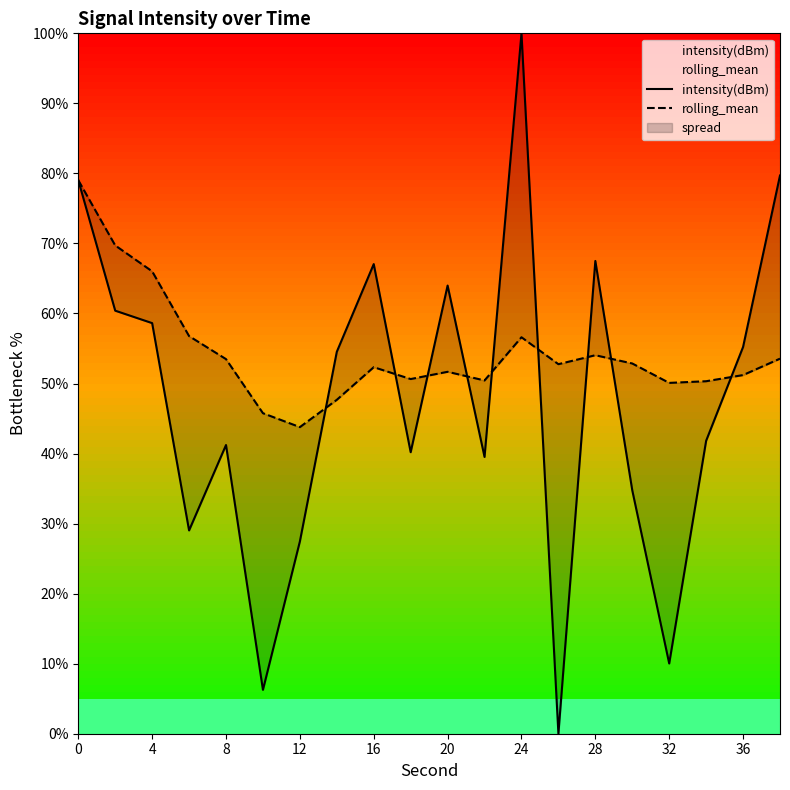

In intensity(dBm), how many points are lower than both neighbors (excluding endpoints)?

6